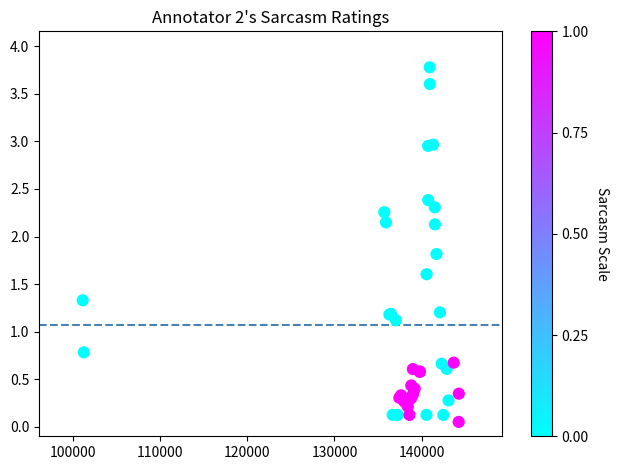

What Y value in the scatter plot is closest to 1?

1.1